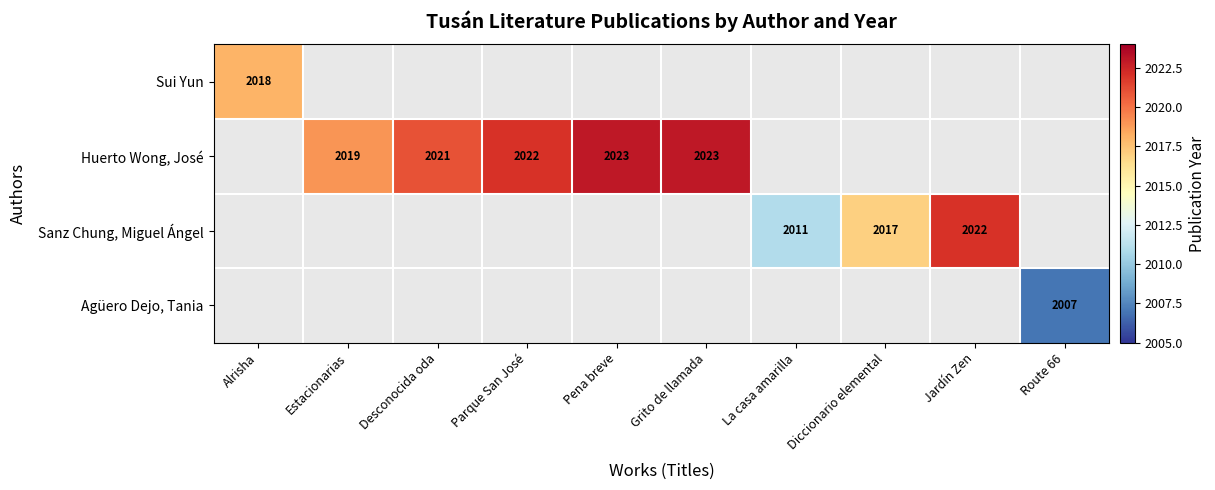

Between La casa amarilla and Estacionarias, which is larger?

Estacionarias